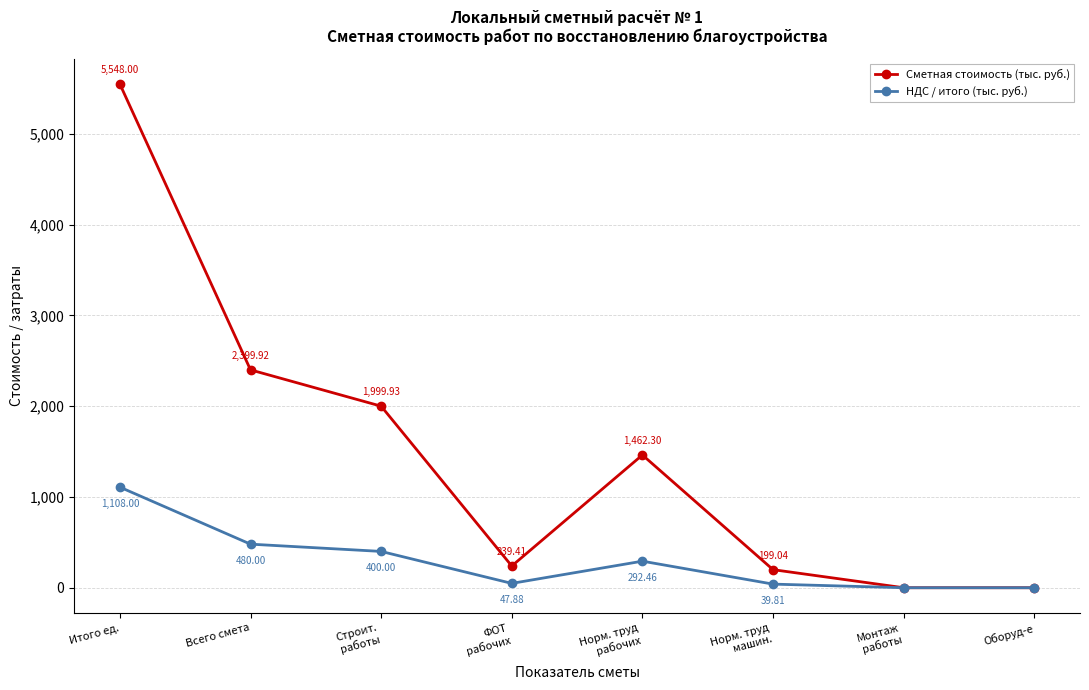

The НДС / итого (тыс. руб.) series shows 47.9 at ФОТ
рабочих. True or false?

True